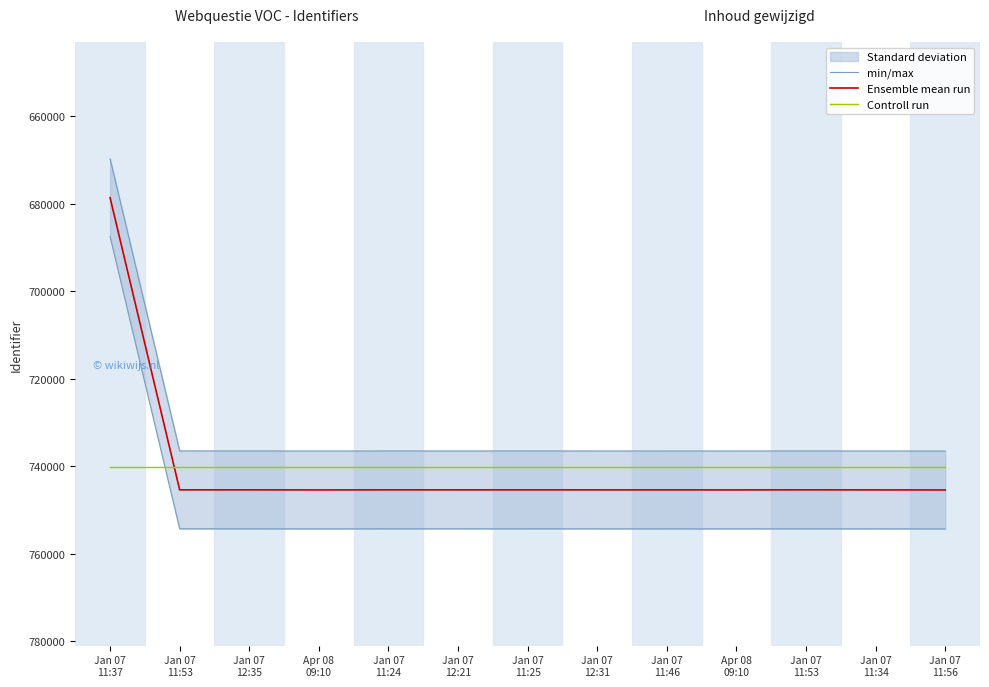

Between Apr 08
09:10 and Jan 07
12:35, which is larger?

Apr 08
09:10